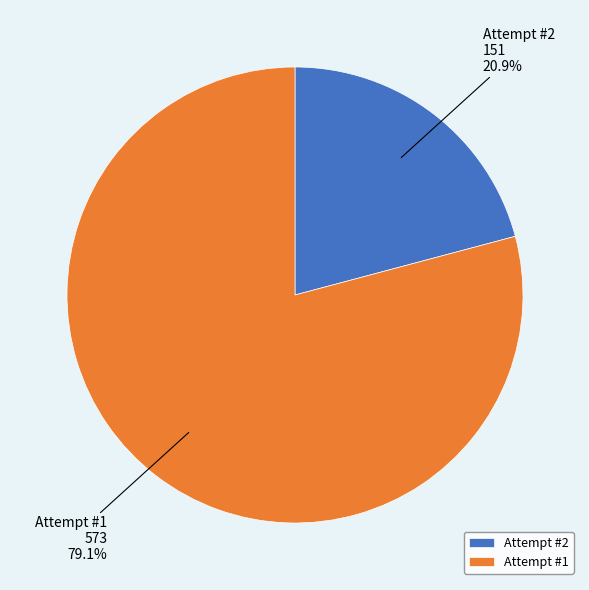

What is the largest slice in the pie chart?

Attempt #1